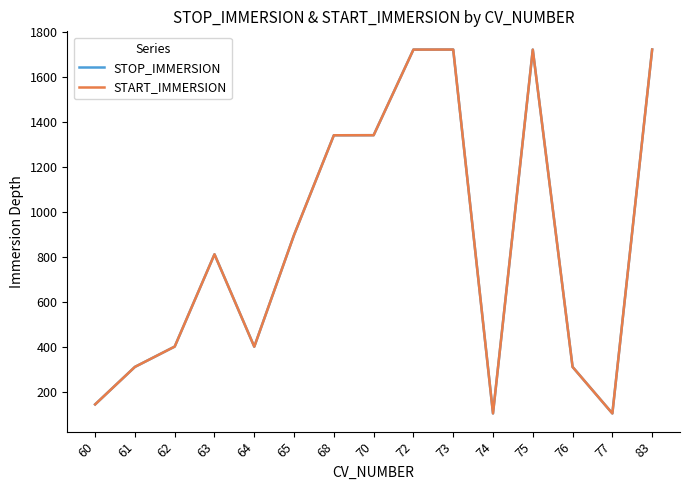

Is this an area chart (filled region under the line)?

No